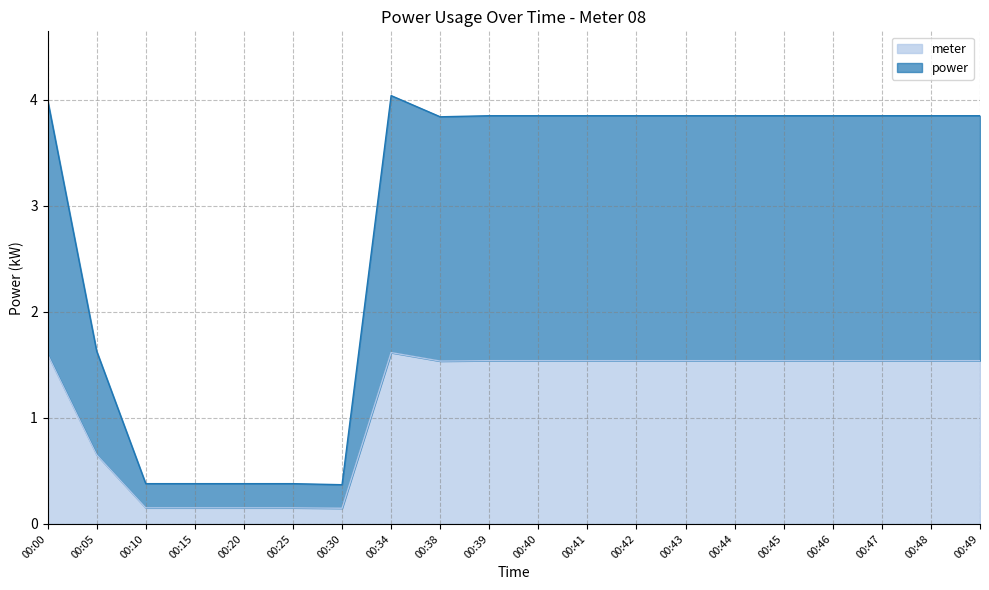

True or false: power has a value of 0.5 at 00:25.

False